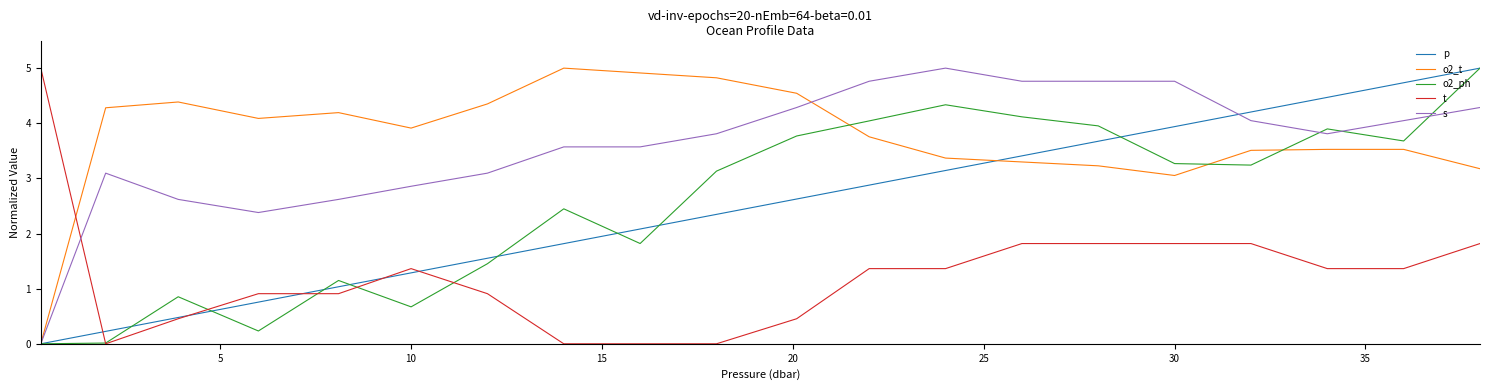

What is the highest value of the t series?

5.0